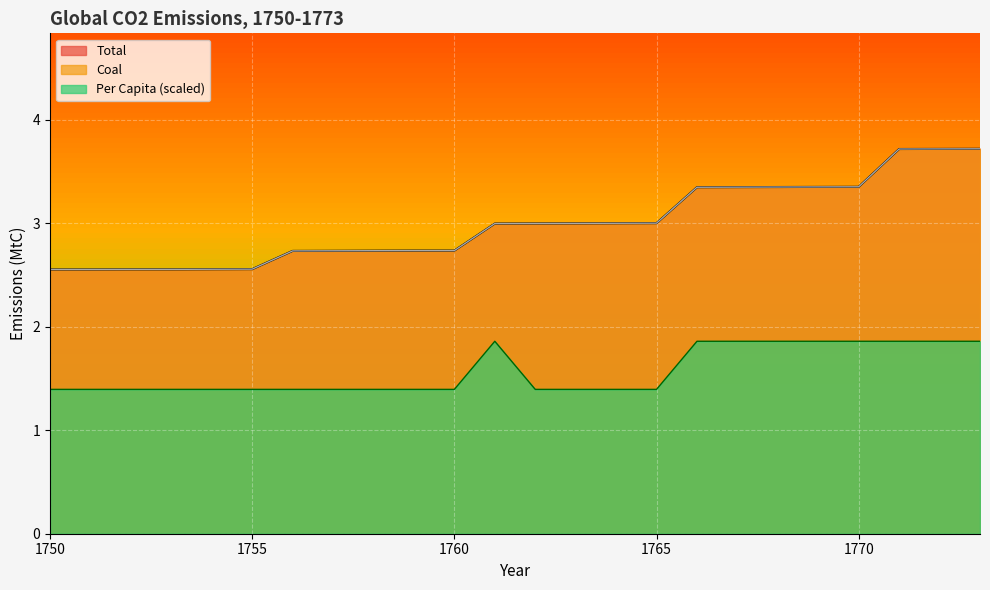

True or false: Coal has a value of 2.6 at 1752.

True